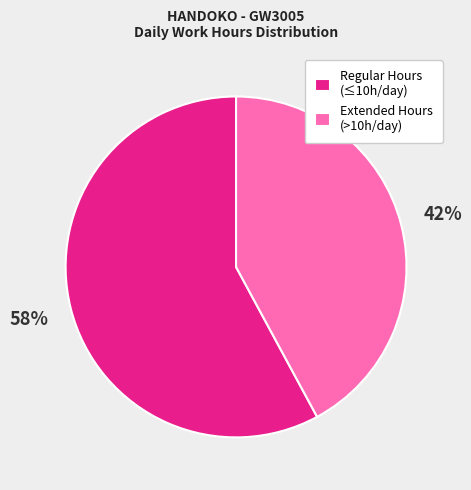

Is there a majority slice in this chart?

Yes